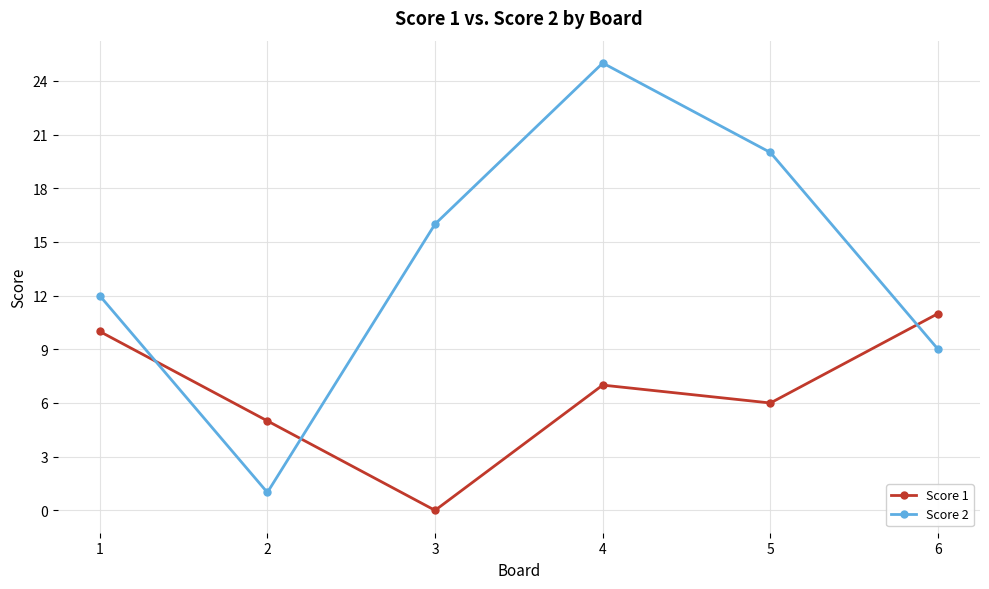

What is the difference between the highest and lowest values at 4?

18